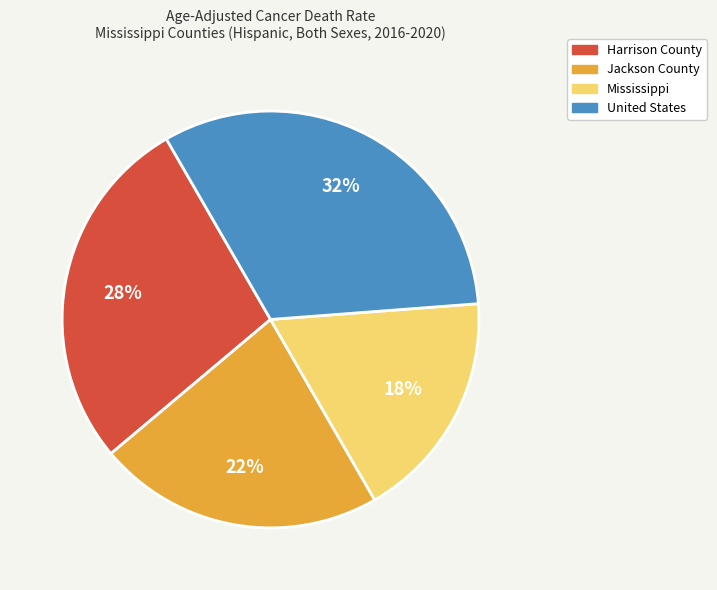

How many segments does this pie chart have?

4